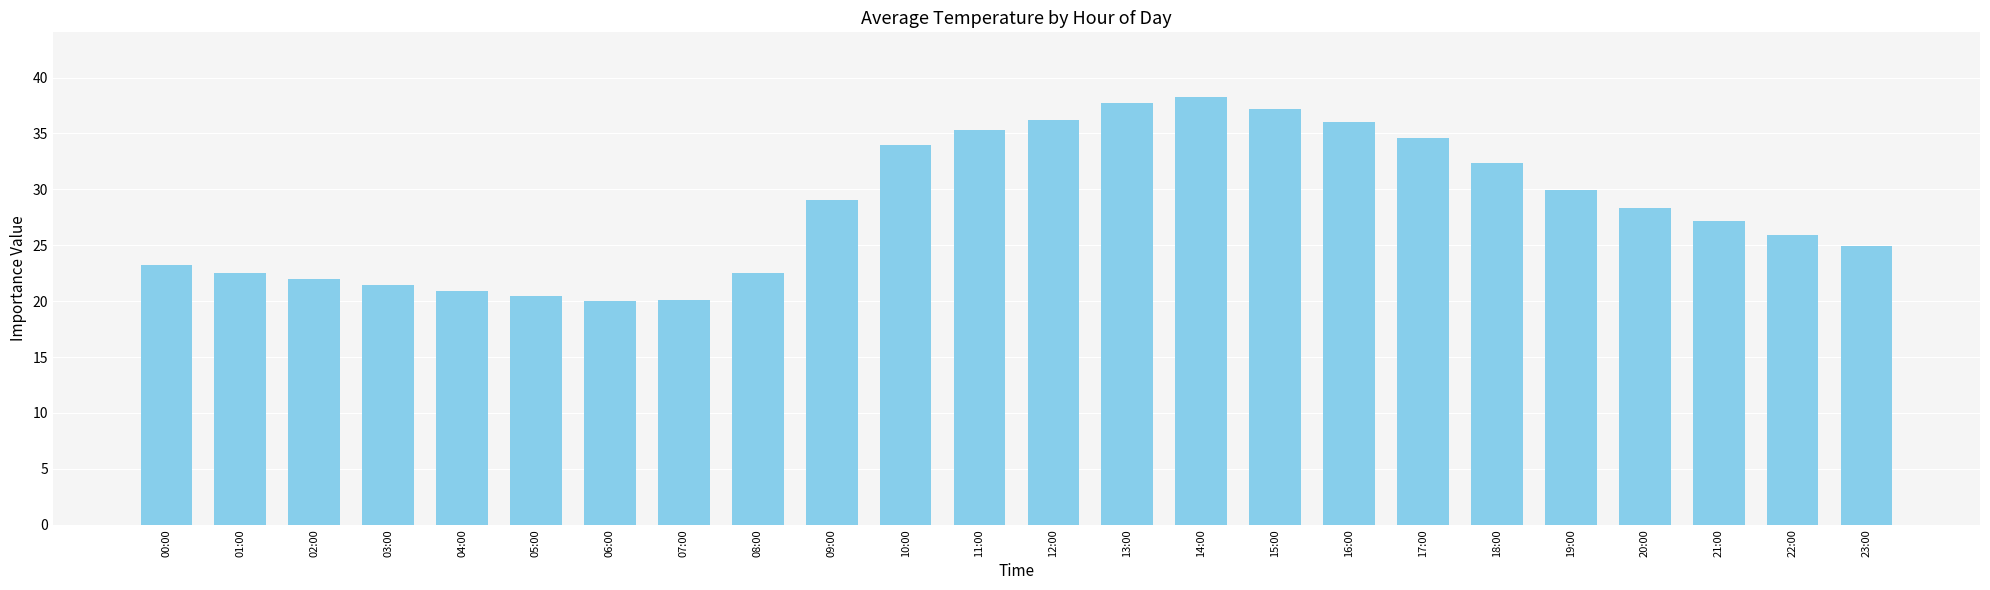

The chart shows a value of 21.4 at 03:00. True or false?

True